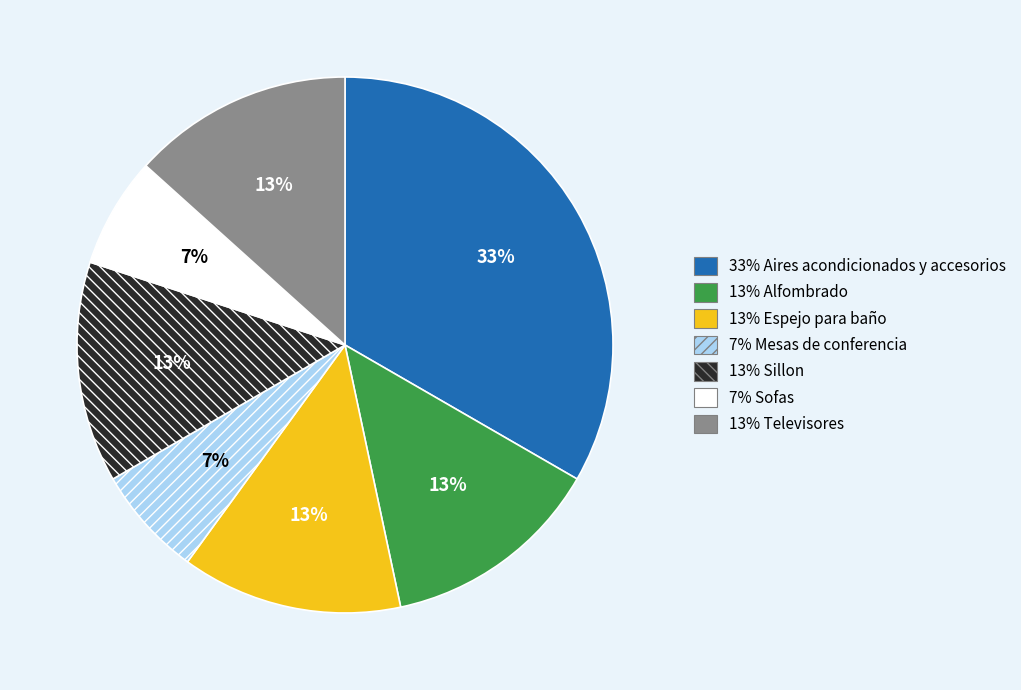

How many segments does this pie chart have?

7